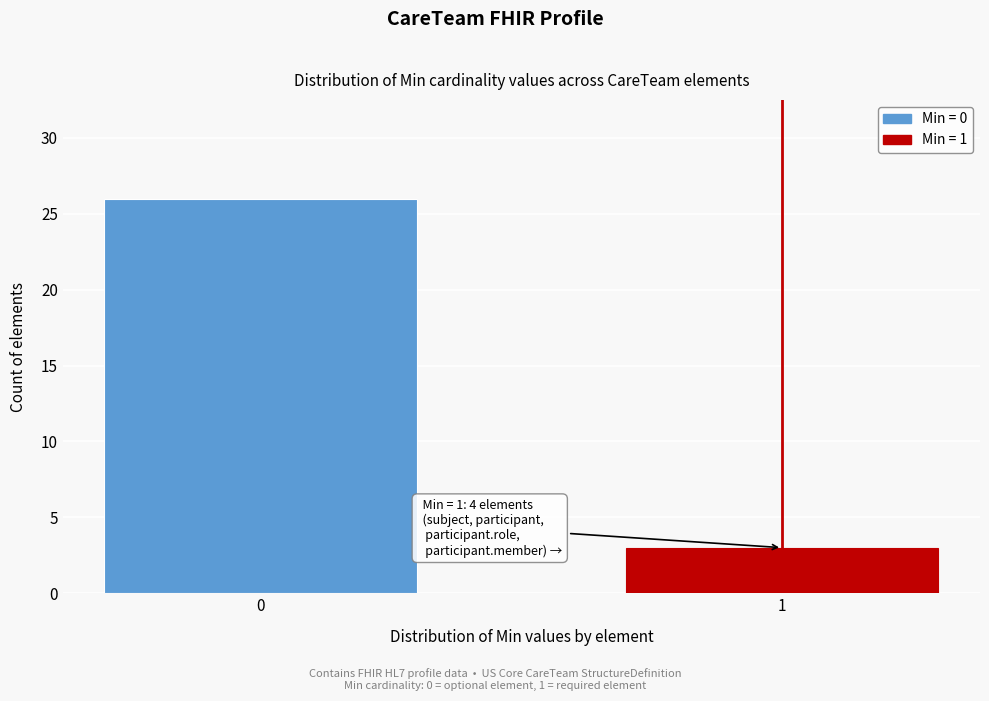

Reading right to left, extract all data points from this chart.

3	26